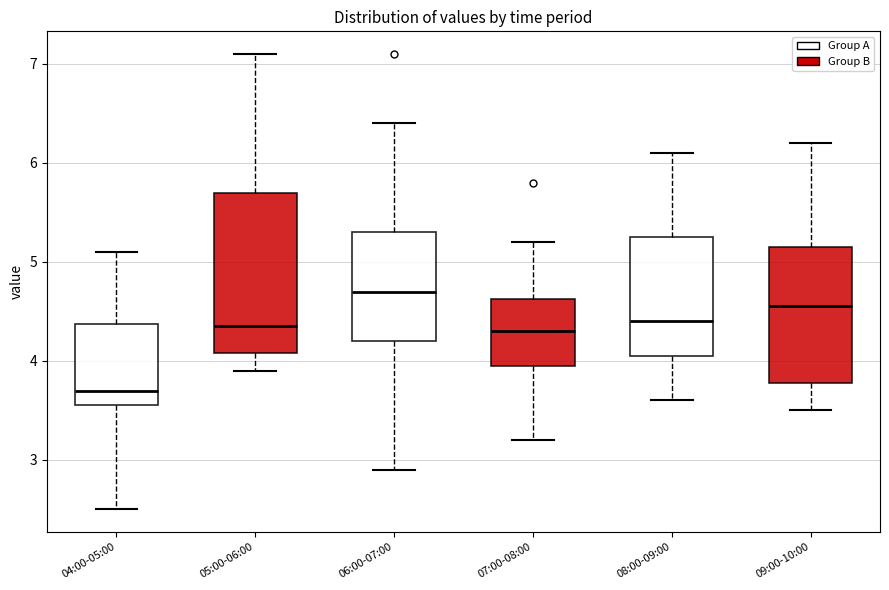

Which box's median line is the lowest?

04:00-05:00